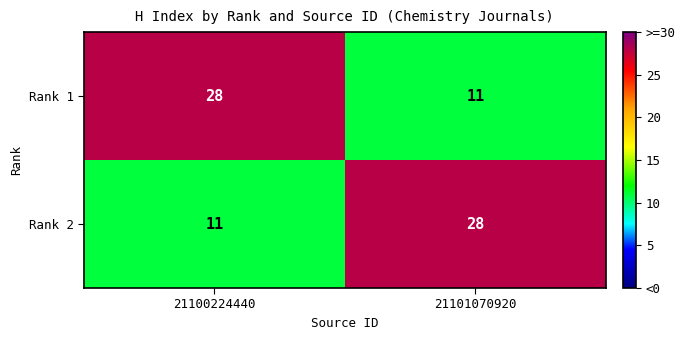

Is it true that Rank 2 equals 28 at 21101070920?

True